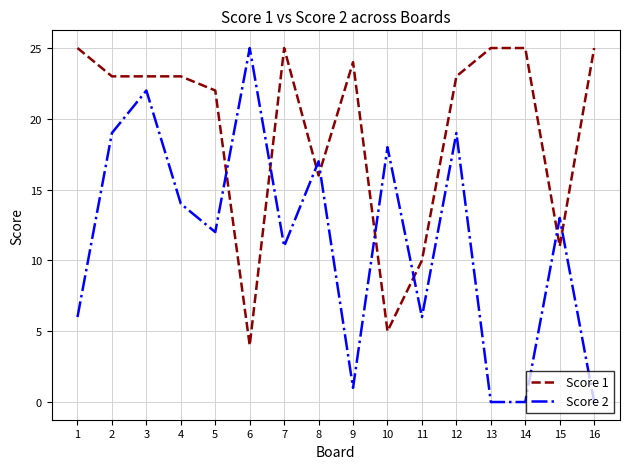

At which category does Score 2 reach its first local valley?

5